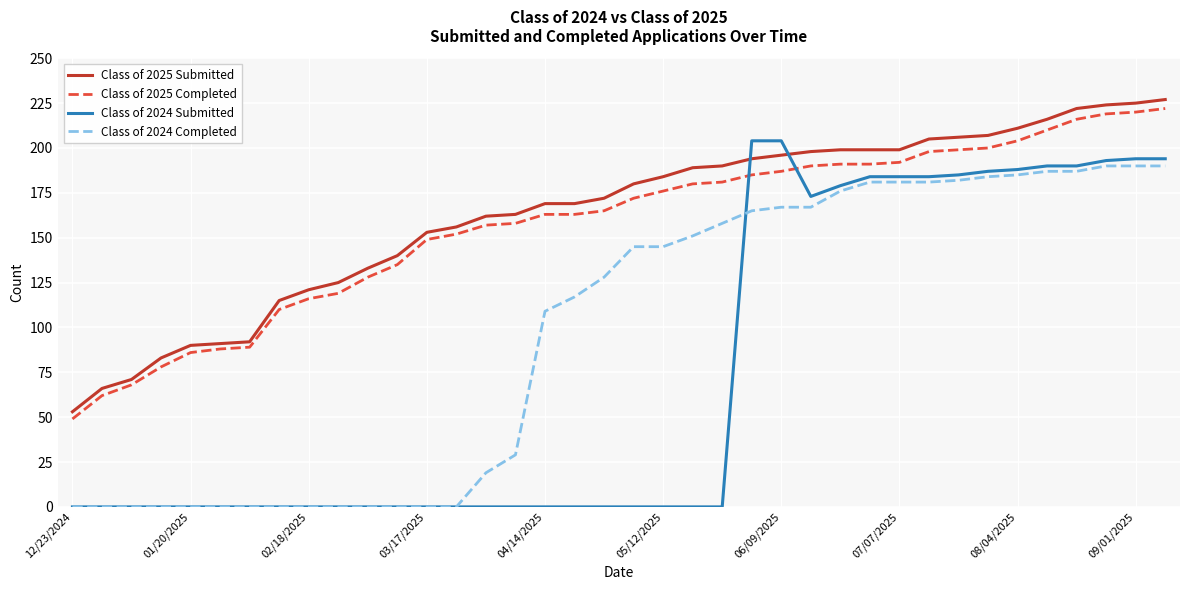

How many lines are shown in the chart?

4